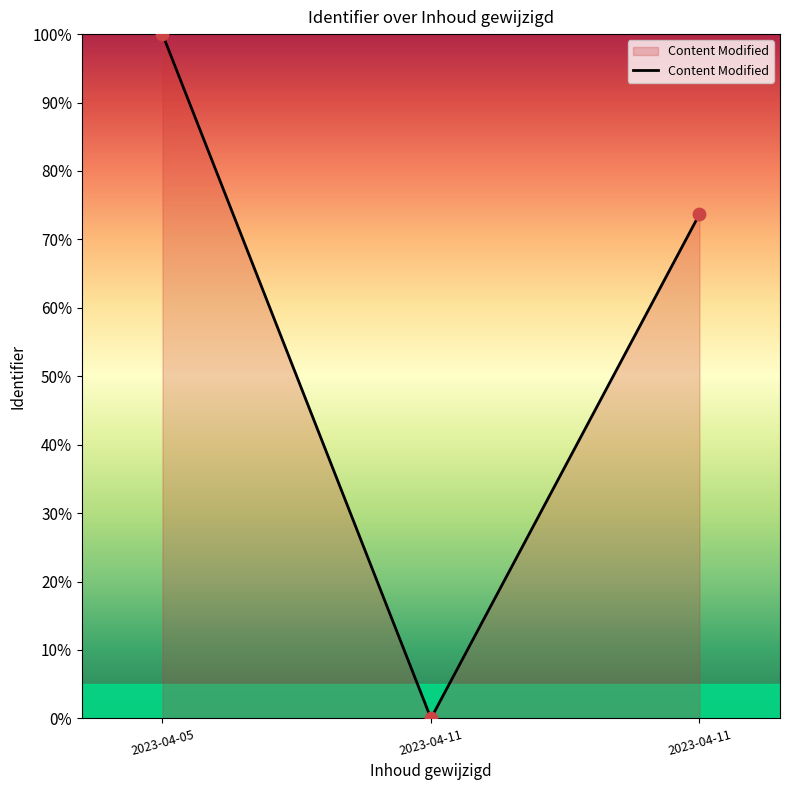

What is the ratio of the value at 2023-04-11 to the value at 2023-04-05?

0.7